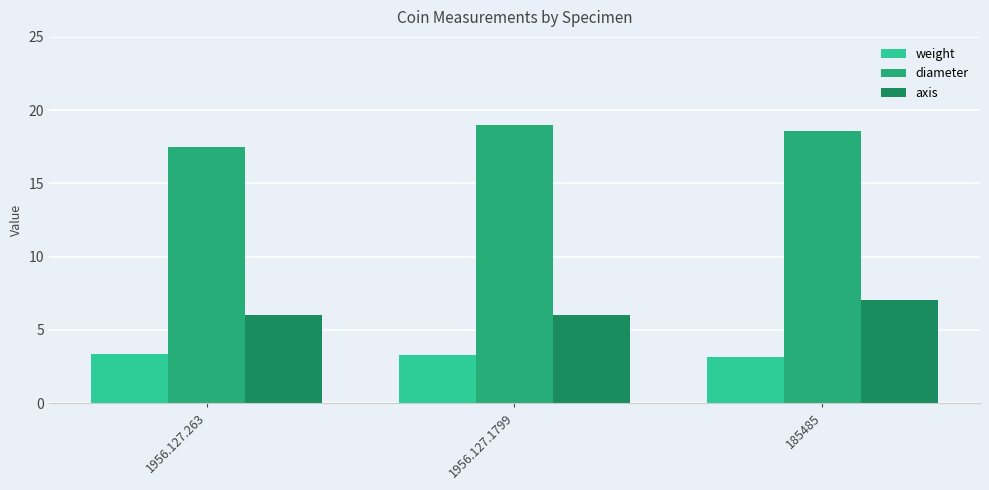

Which series has the largest range (max minus min)?

diameter